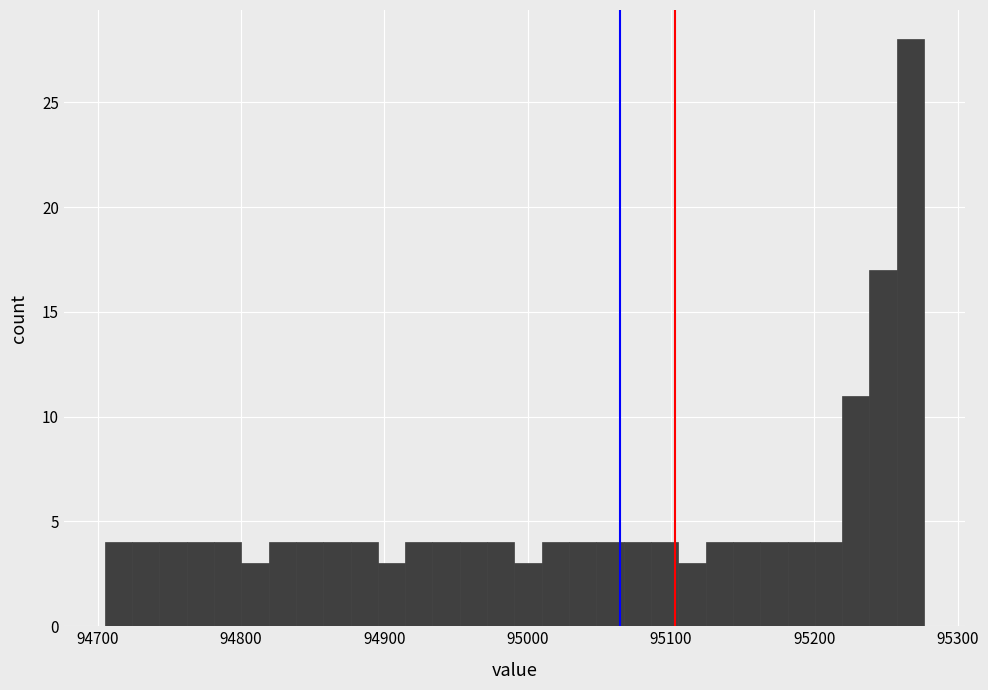

Read against the x-axis, roughly where is the centre of the tallest bar?

95270